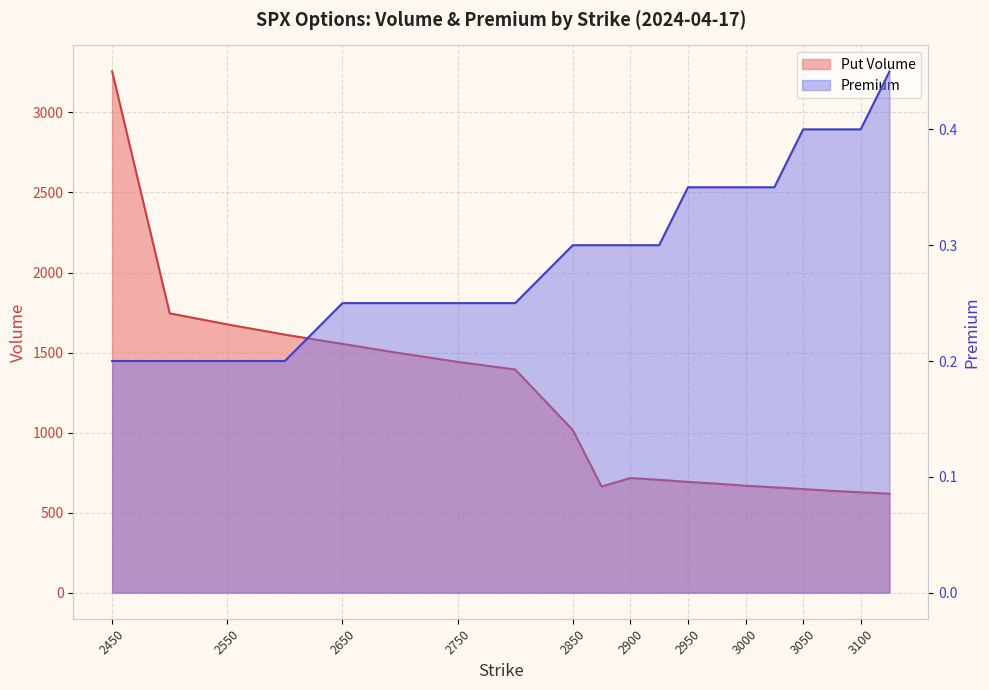

What is the greatest value displayed?

3256.0